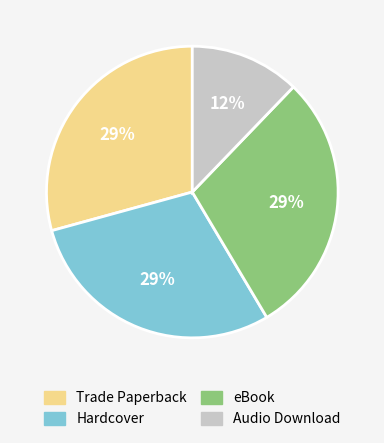

Combined, do Audio Download and eBook account for over 50%?

No